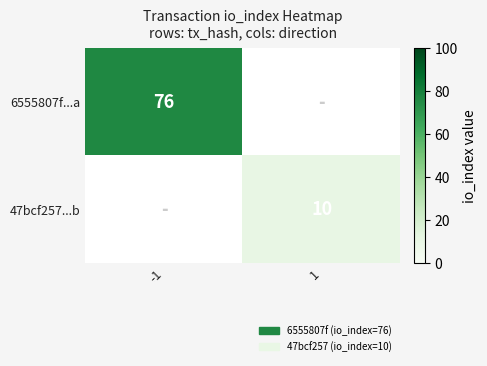

The 47bcf257...b series shows 10 at 1. True or false?

True